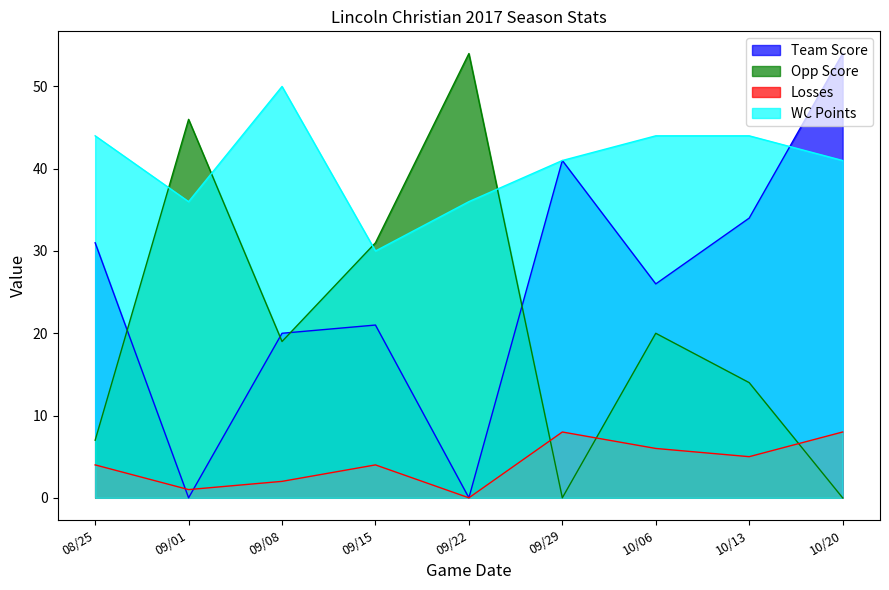

What is the difference between the maximum and second lowest values in the Losses series?

7